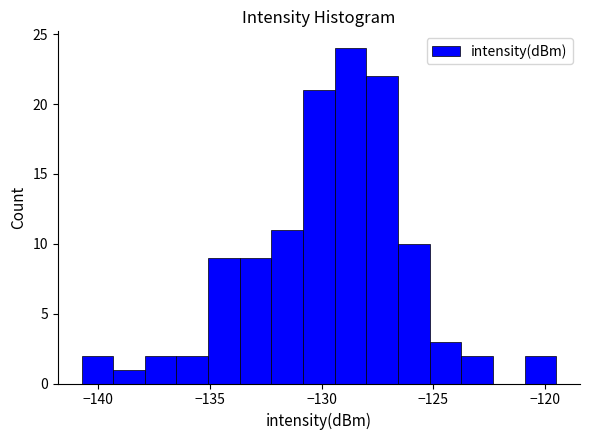

Around what value on the x-axis is the tallest bar? Give the approximate position of its centre, as read against the axis.

-128.5